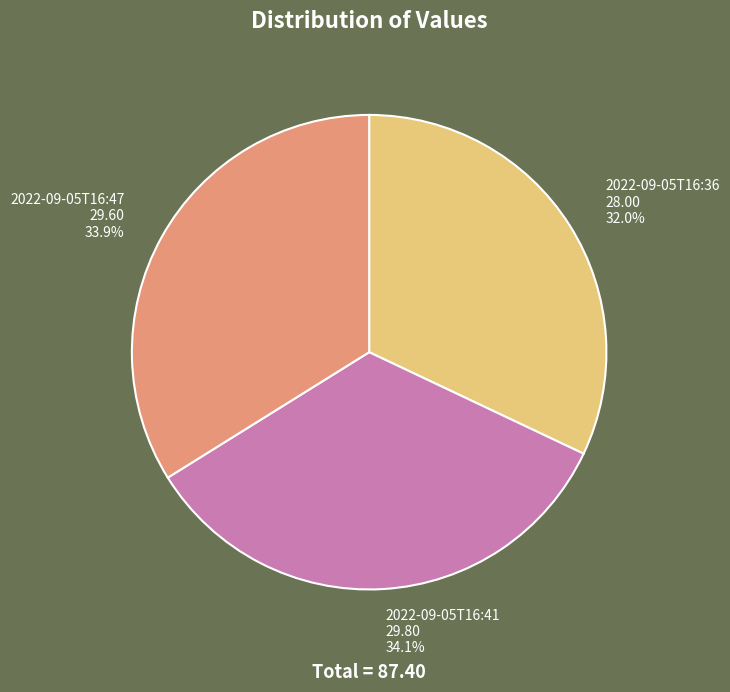

Count the number of slices in the pie.

3